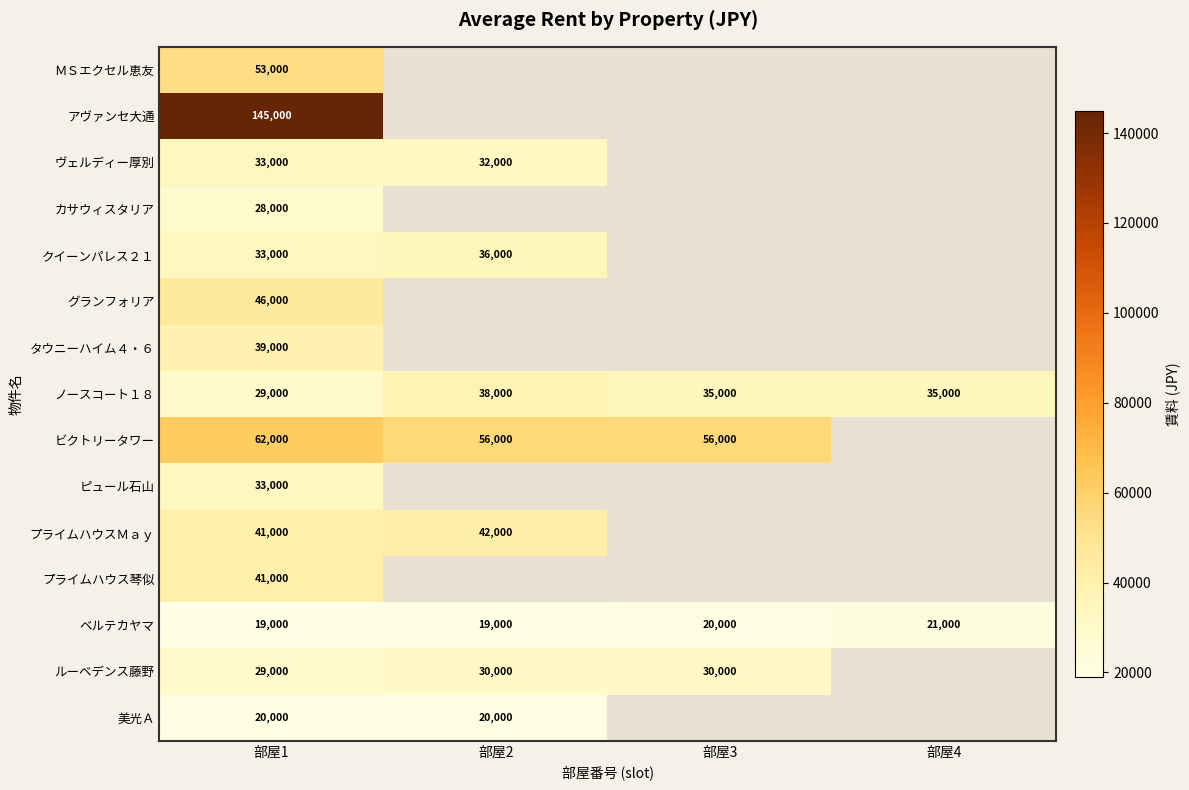

Between 部屋2 and 部屋1, which is larger?

部屋1